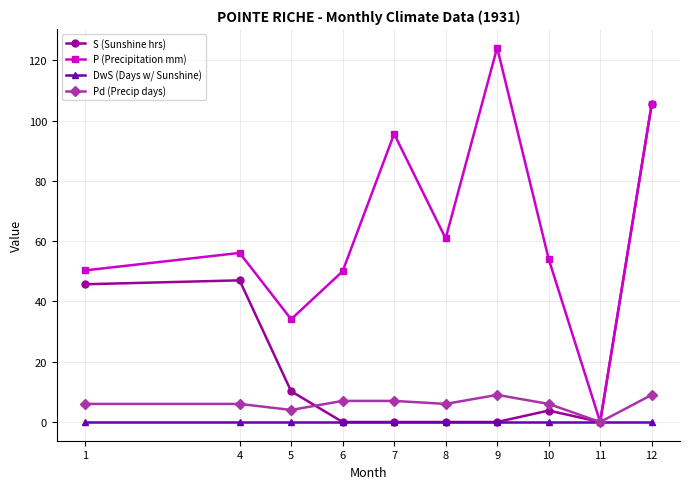

Which category has the lowest value in the P (Precipitation mm) series?

11